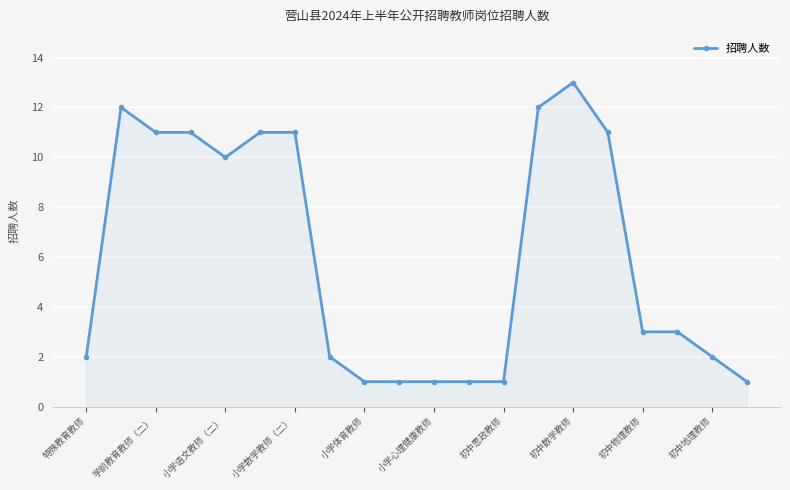

What is the average value?

6